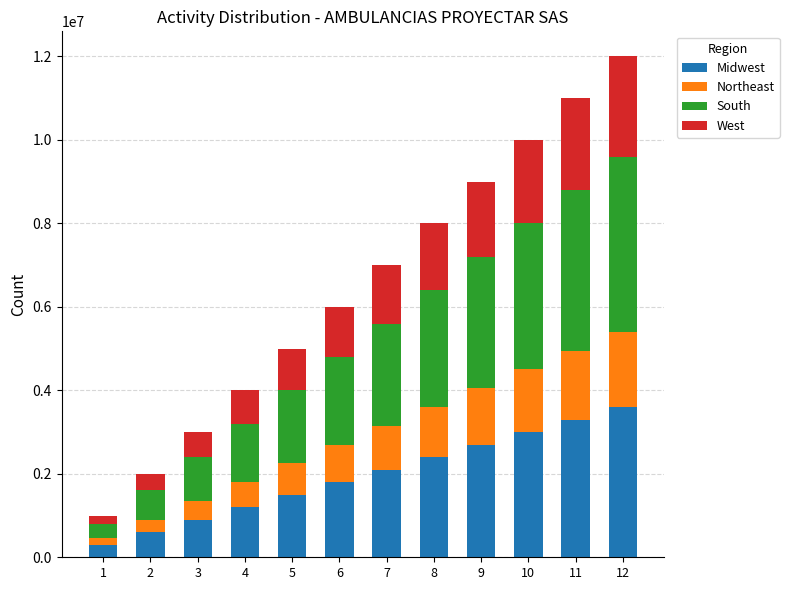

What is the minimum value for Midwest?

300000